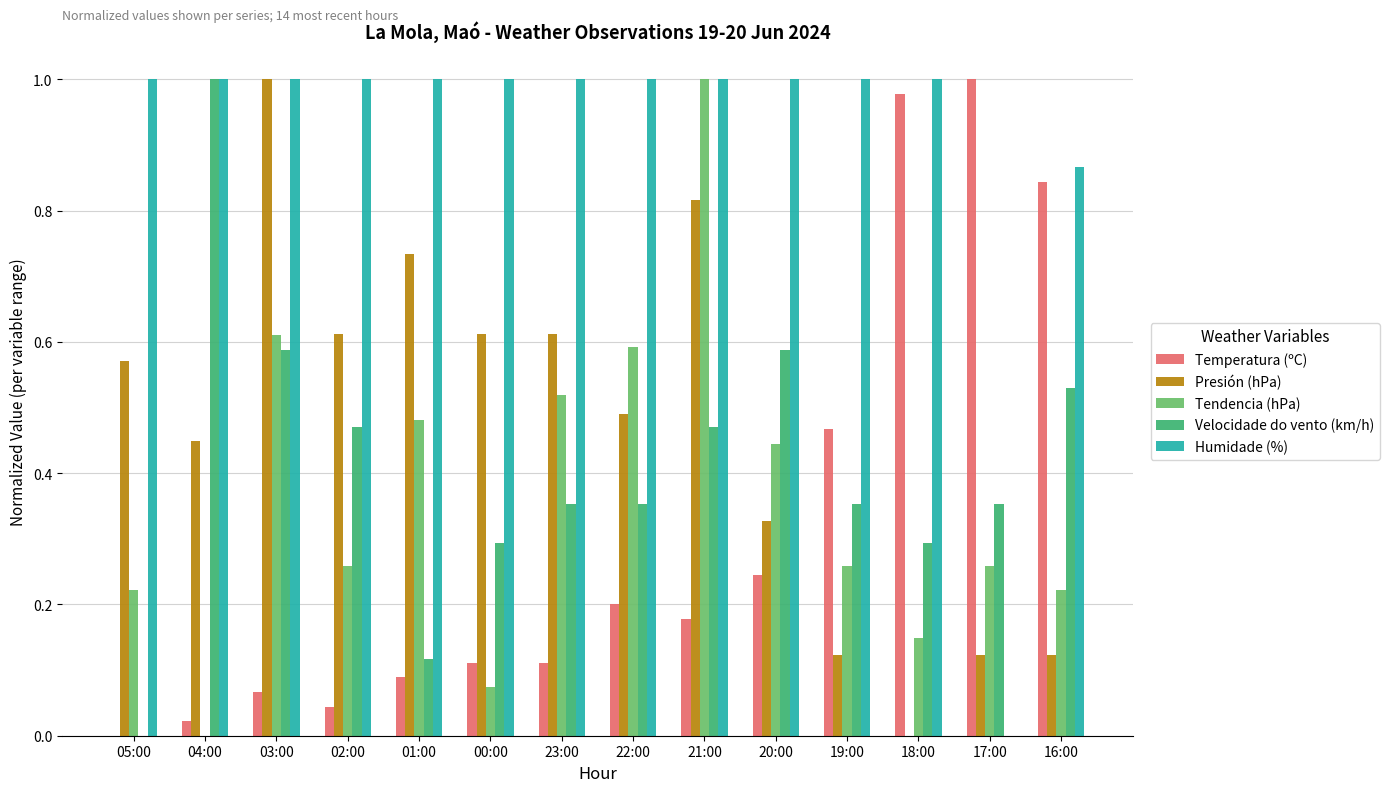

The Presión (hPa) series shows 1.0 at 02:00. True or false?

False